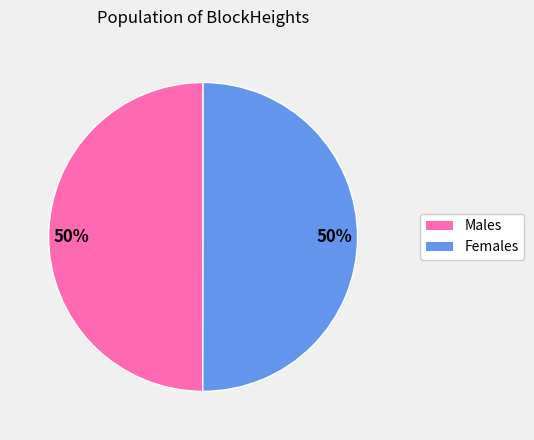

True or false: Males accounts for 50% of the total.

True